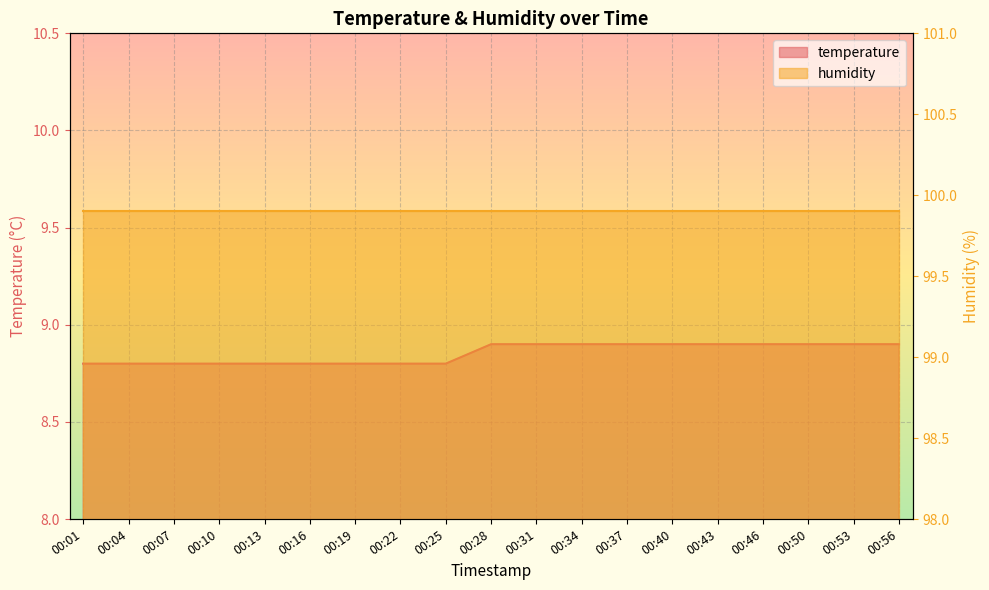

What is the difference between the second highest and second lowest values?

0.1